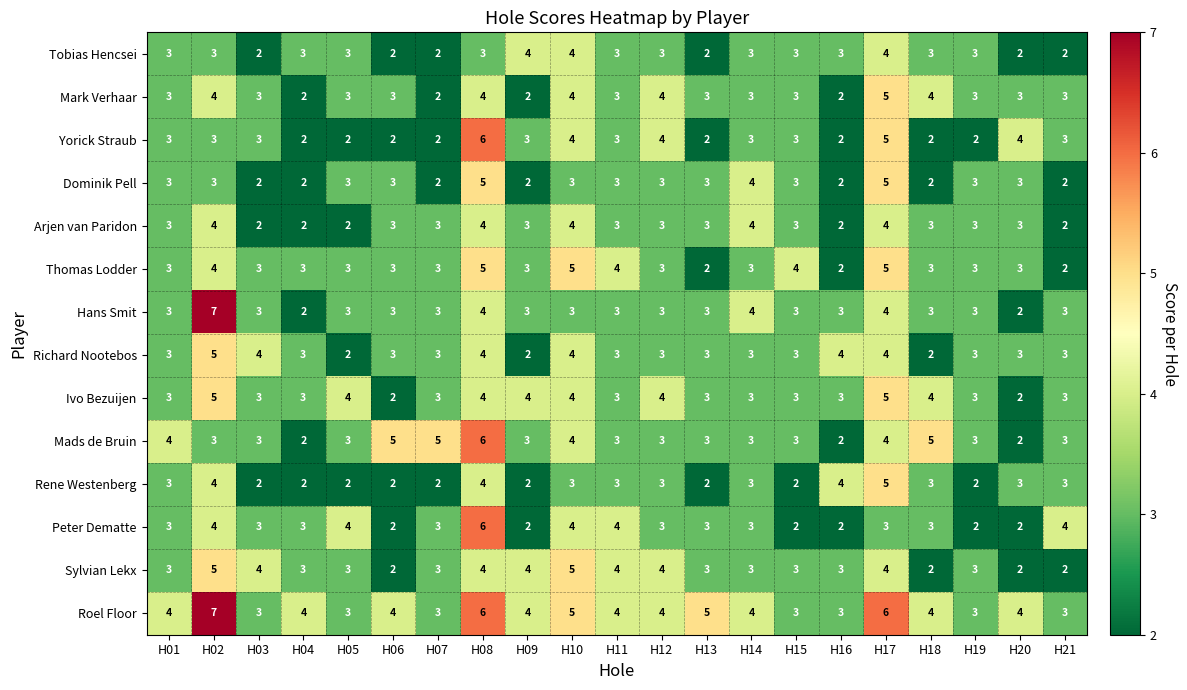

How many Hans Smit values are between 3 and 4?

18